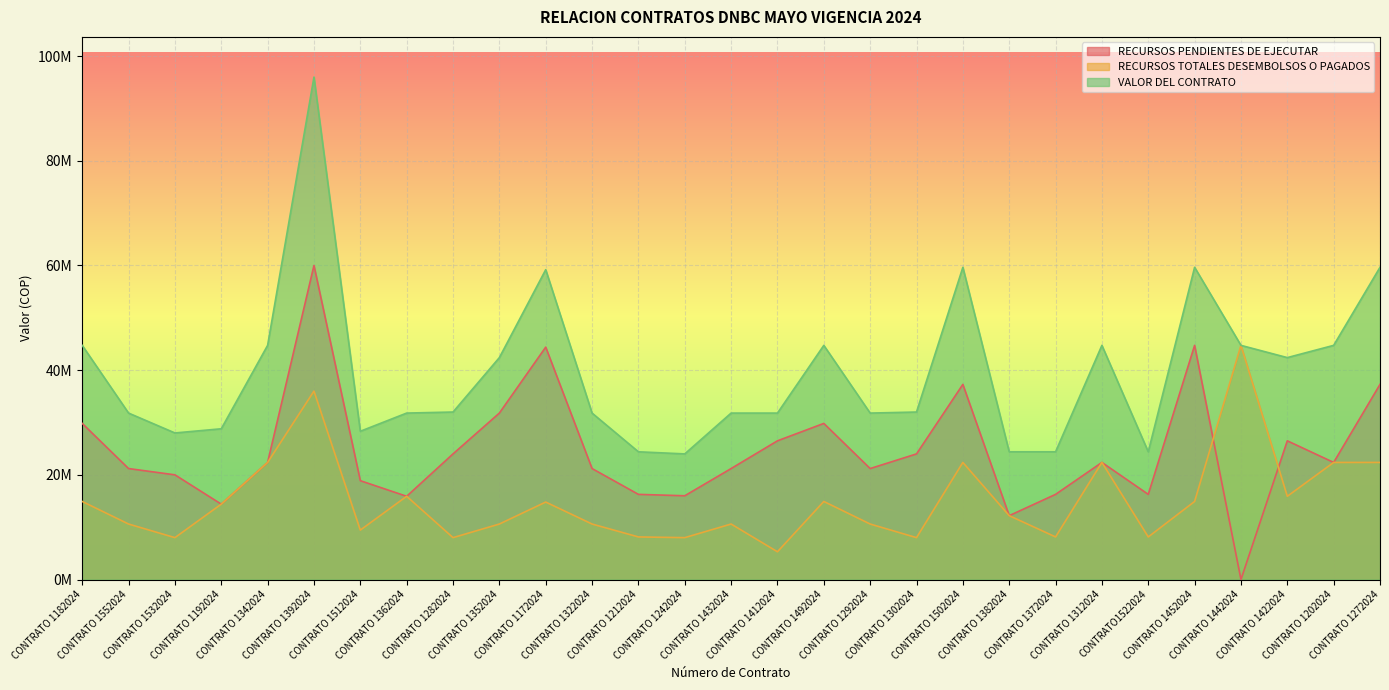

Which series has the largest range (max minus min)?

VALOR DEL CONTRATO